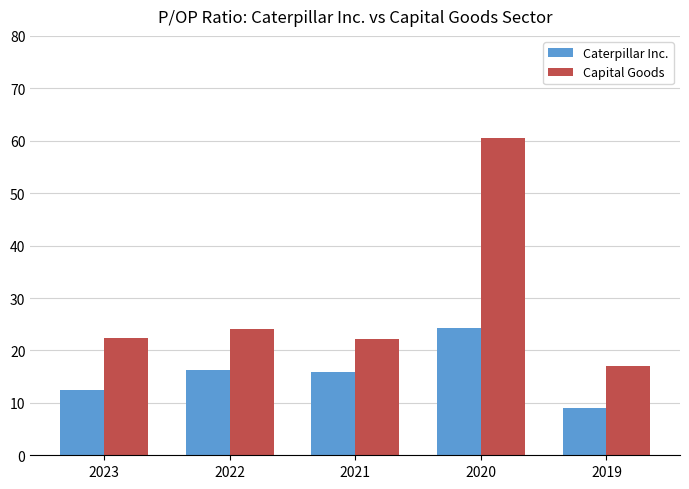

Does the chart contain any negative values?

No